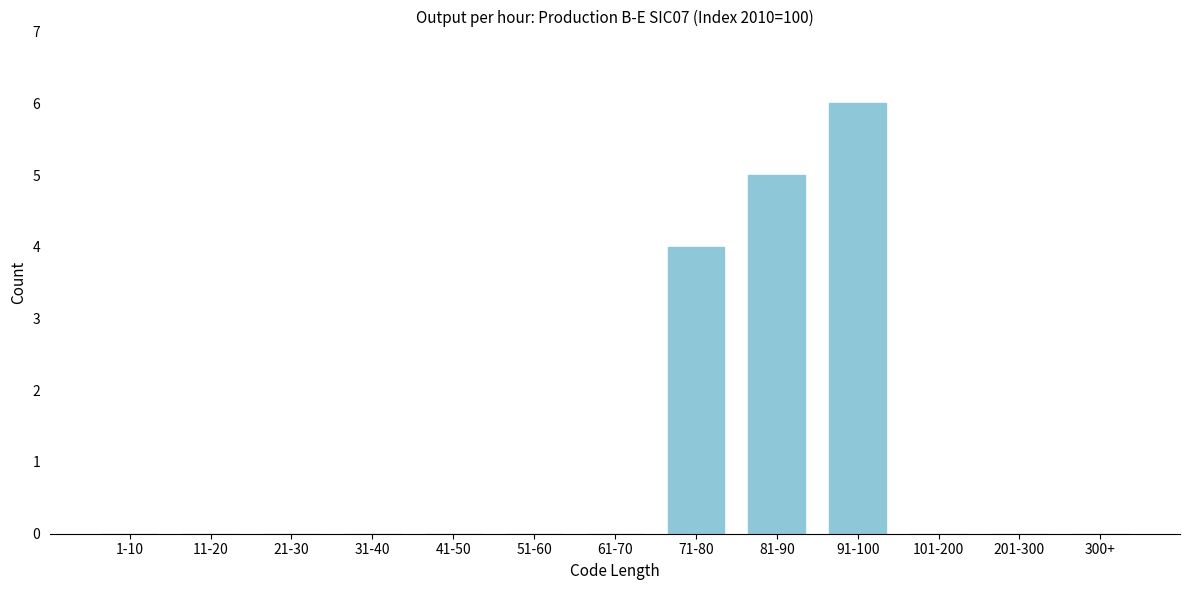

Reading left to right, what are all the values shown in this chart?

1-10=0	11-20=0	21-30=0	31-40=0	41-50=0	51-60=0	61-70=0	71-80=4	81-90=5	91-100=6	101-200=0	201-300=0	300+=0